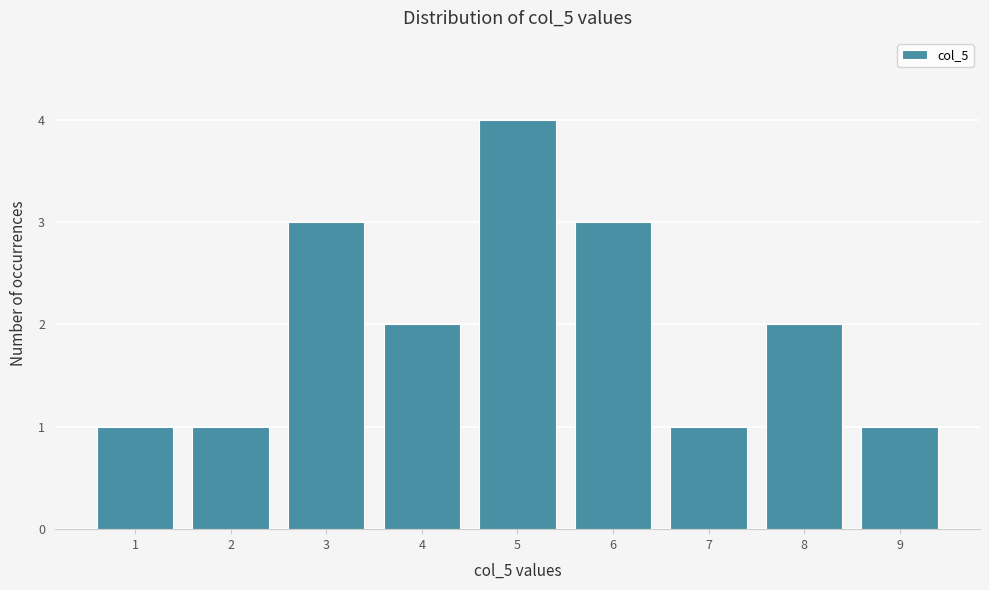

Reading left to right, transcribe all the data shown in this chart.

1=1	2=1	3=3	4=2	5=4	6=3	7=1	8=2	9=1